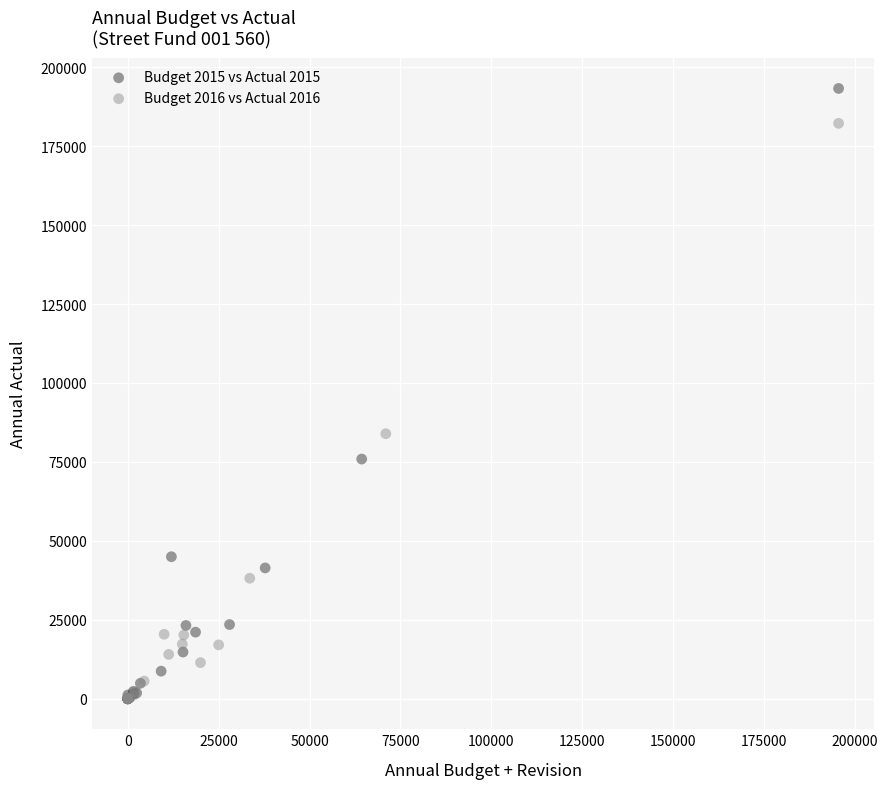

Which series reaches the maximum Y coordinate?

Budget 2015 vs Actual 2015